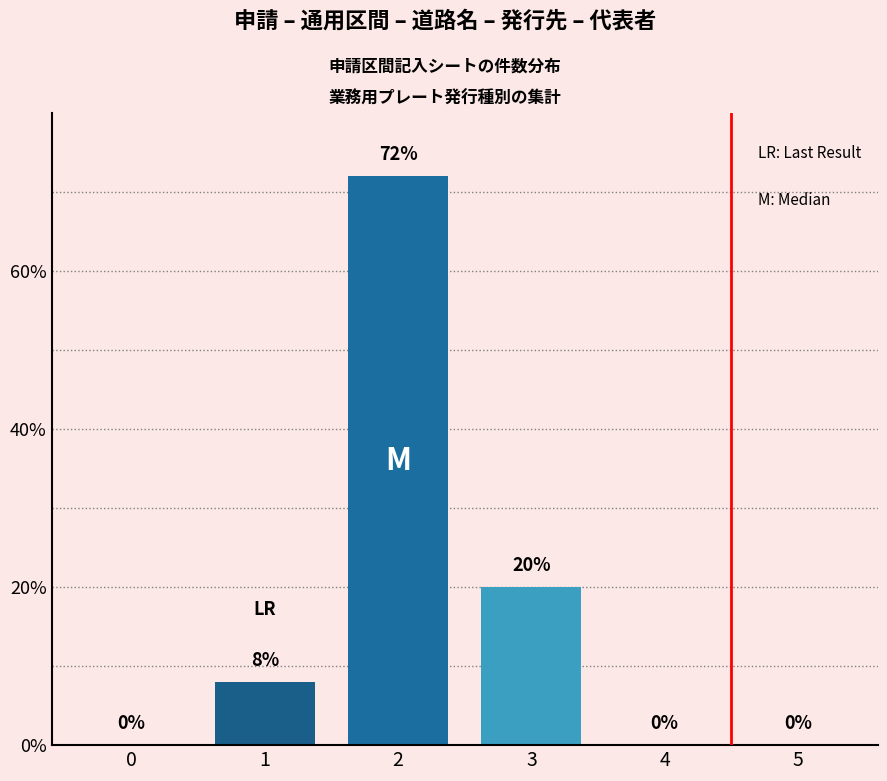

Approximately how many times larger is the value at 2 compared to 3?

3.6